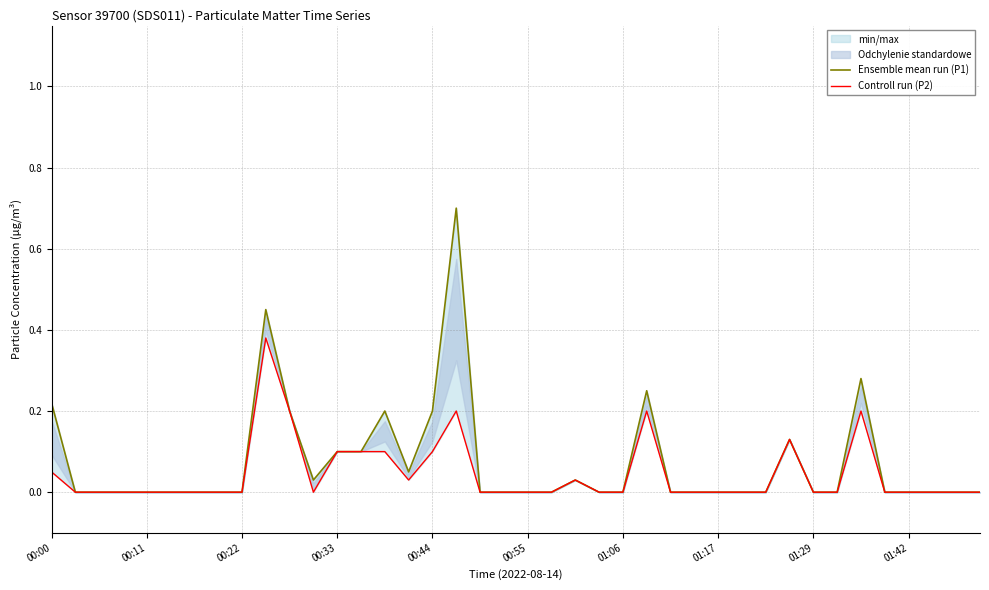

What is the sum of all Controll run (P2) values?

1.8